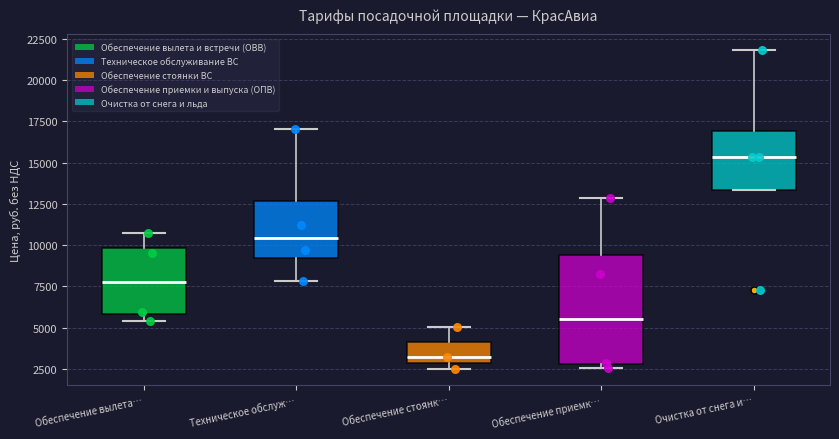

Where is the upper edge of the box for Обеспечение вылета… on the y-axis? The values are not printed on the chart, so give them approximately, as read against the axis.

10000